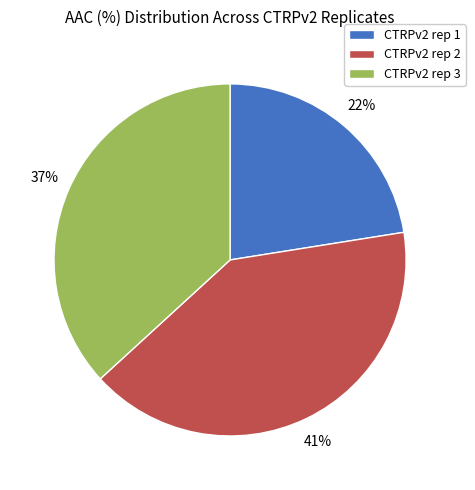

Is CTRPv2 rep 1 the majority of the pie?

No